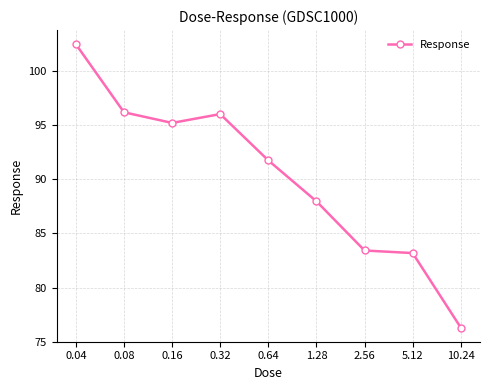

Count the number of categories in the chart.

9